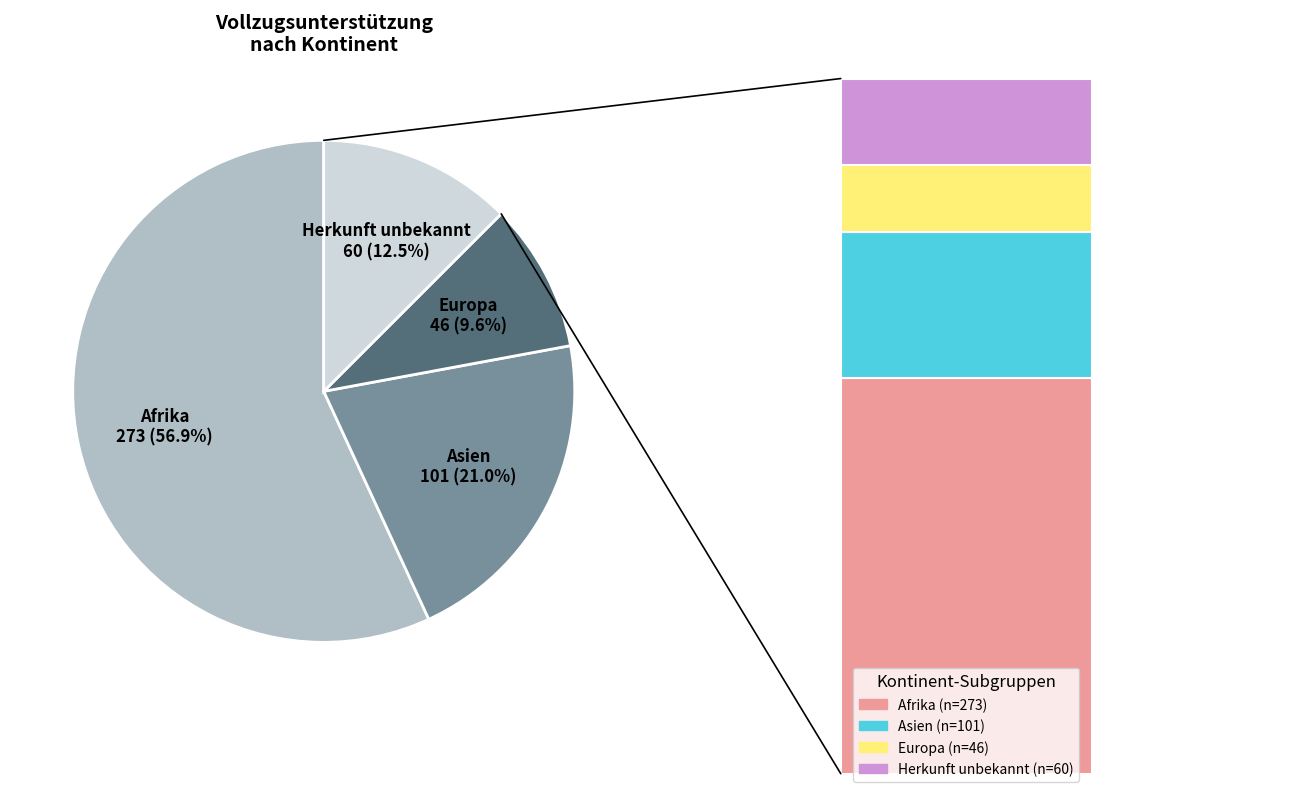

Is it true that Afrika is 51% of the pie?

False